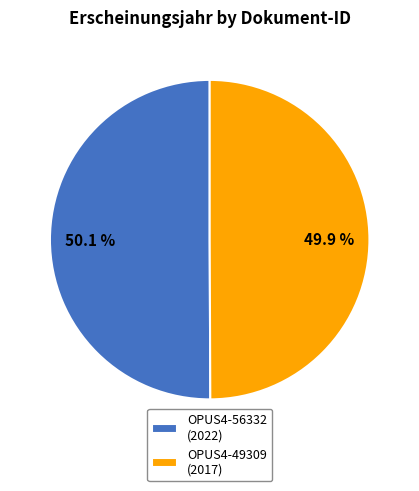

Does any single category account for the majority?

Yes